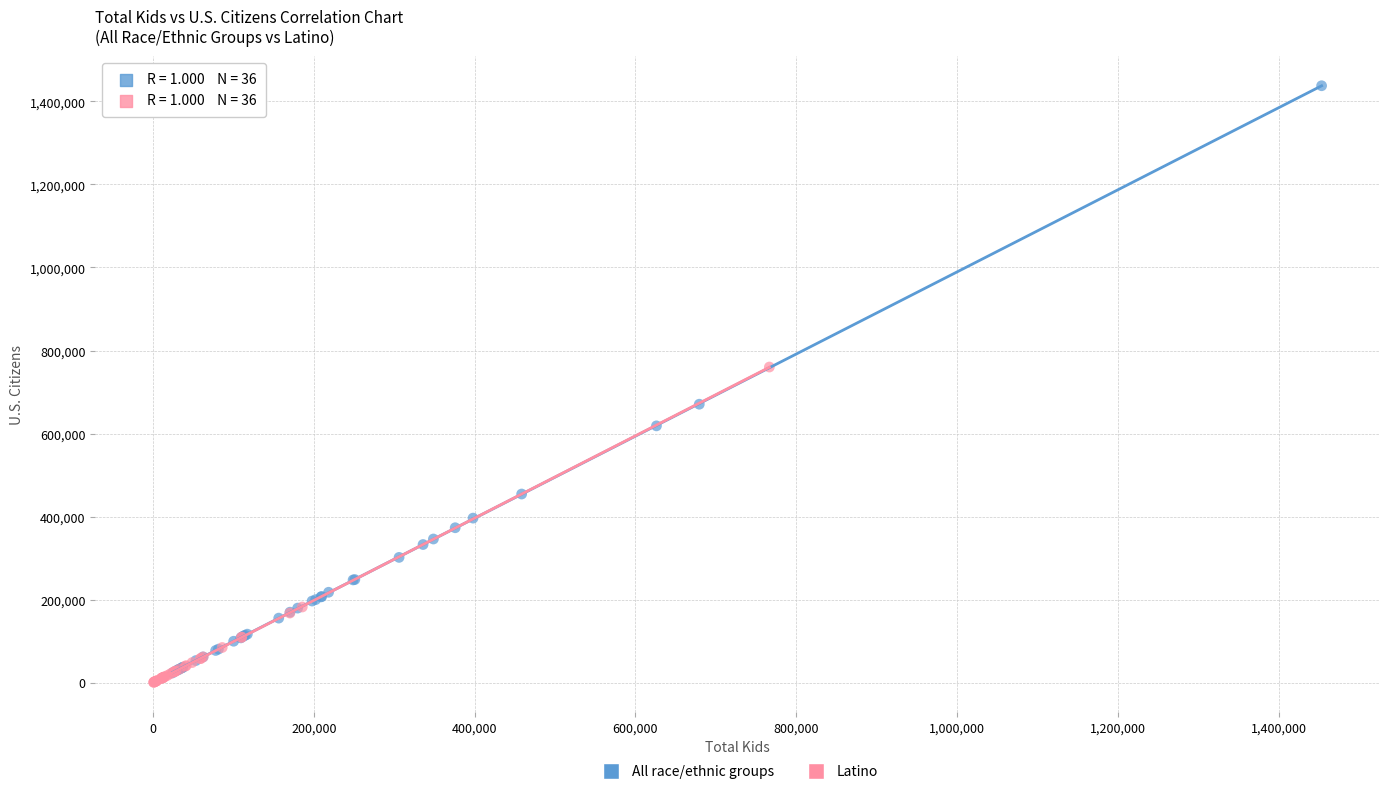

Which series contains the highest Y value?

All race/ethnic groups